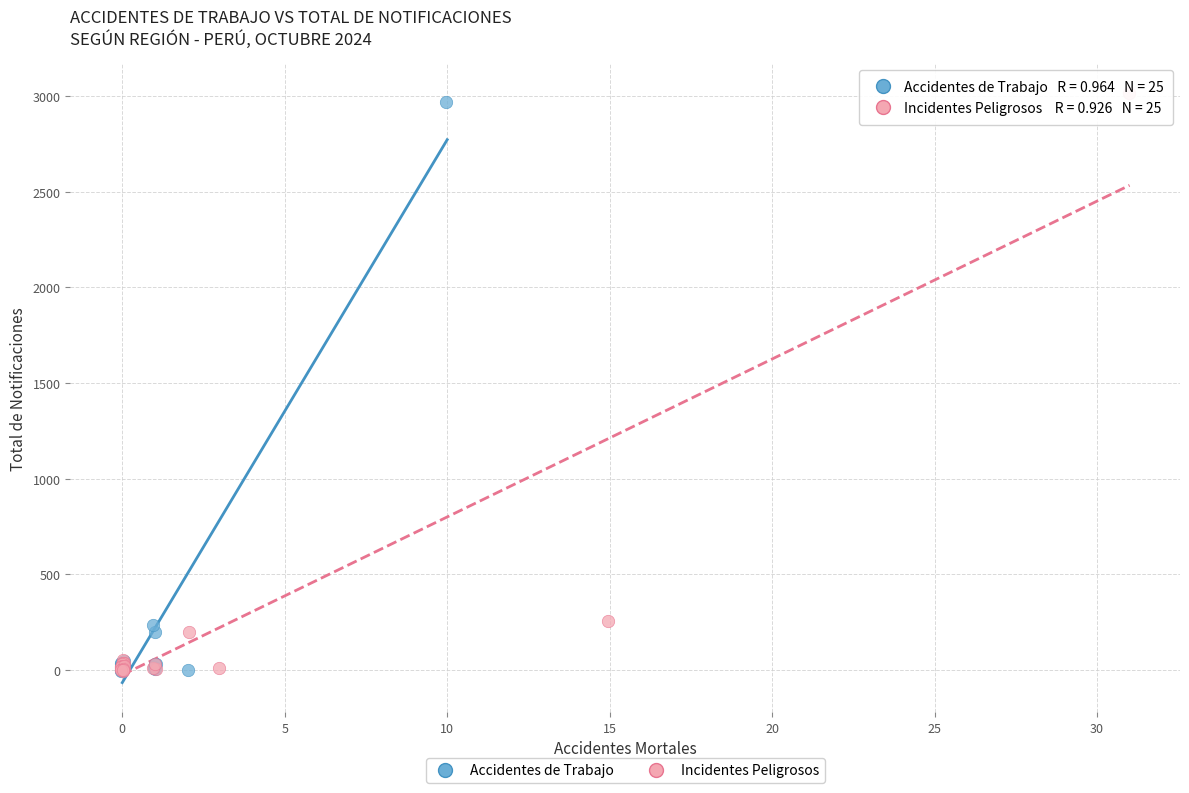

Which series has the widest spread of Y values?

Incidentes Peligrosos